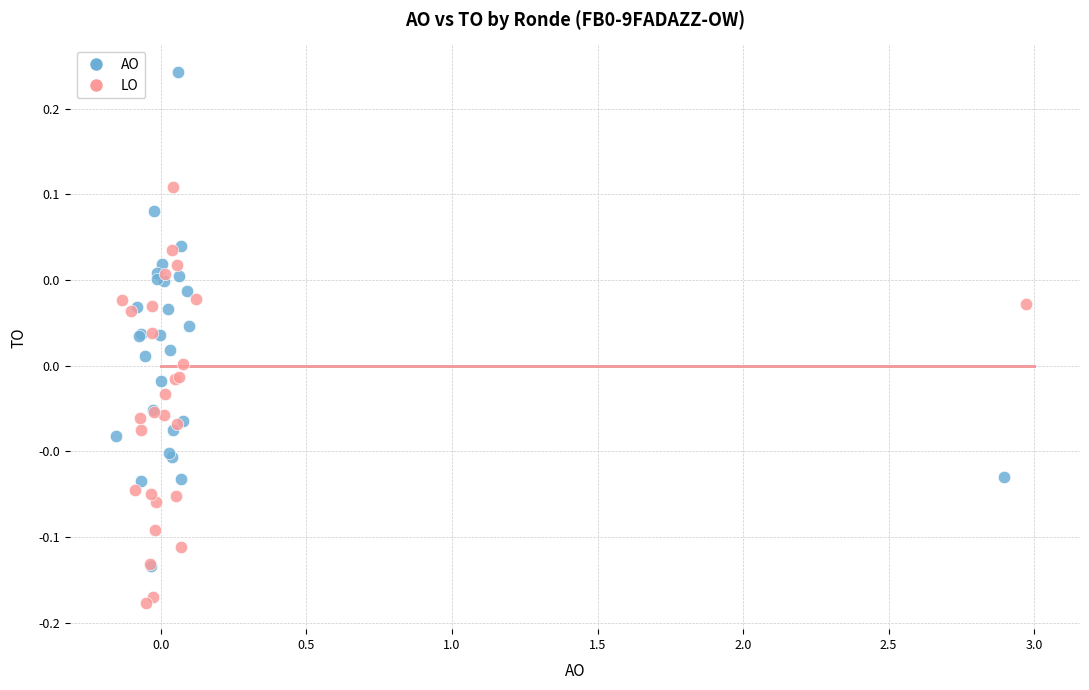

What are all the series names shown in the legend?

AO, LO